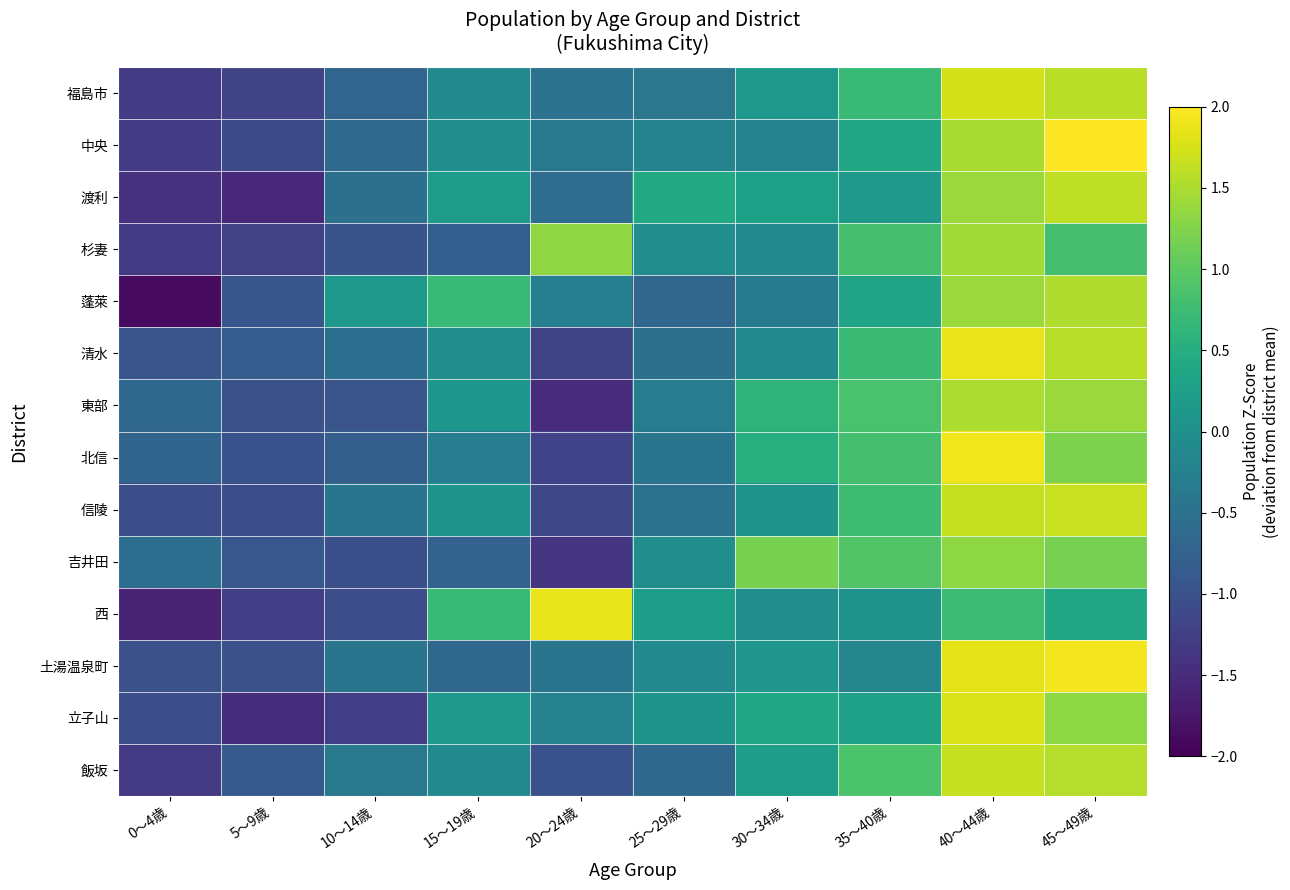

Which label corresponds to the smallest value in the chart?

0～4歳